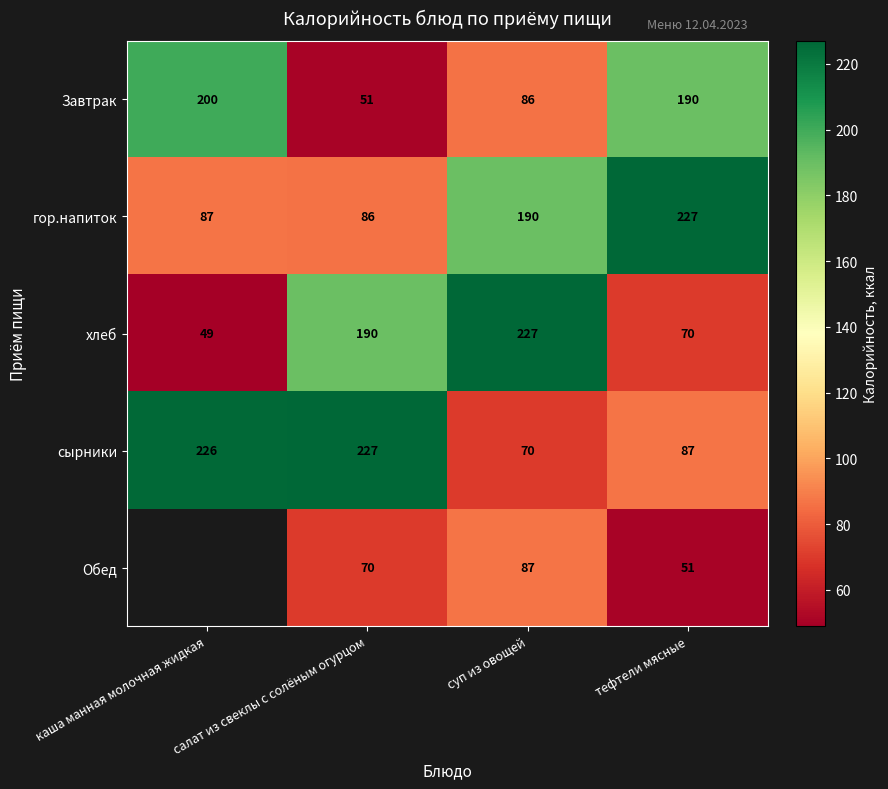

What is the smallest value displayed?

49.0